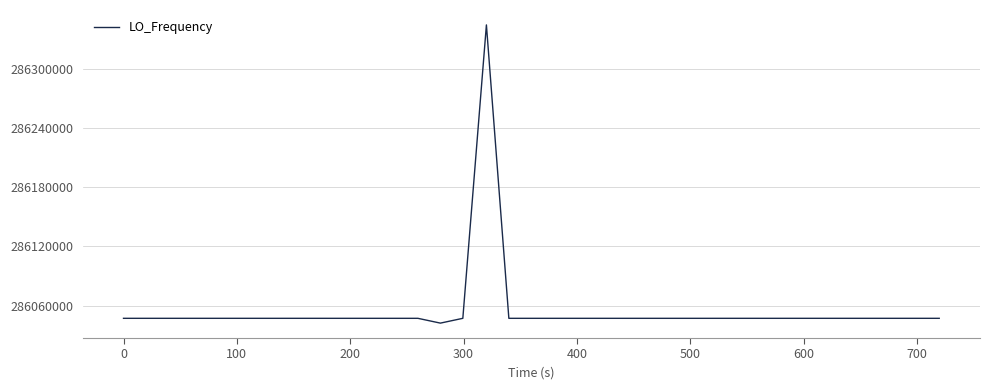

What is the difference between the maximum and minimum values?

302681.1